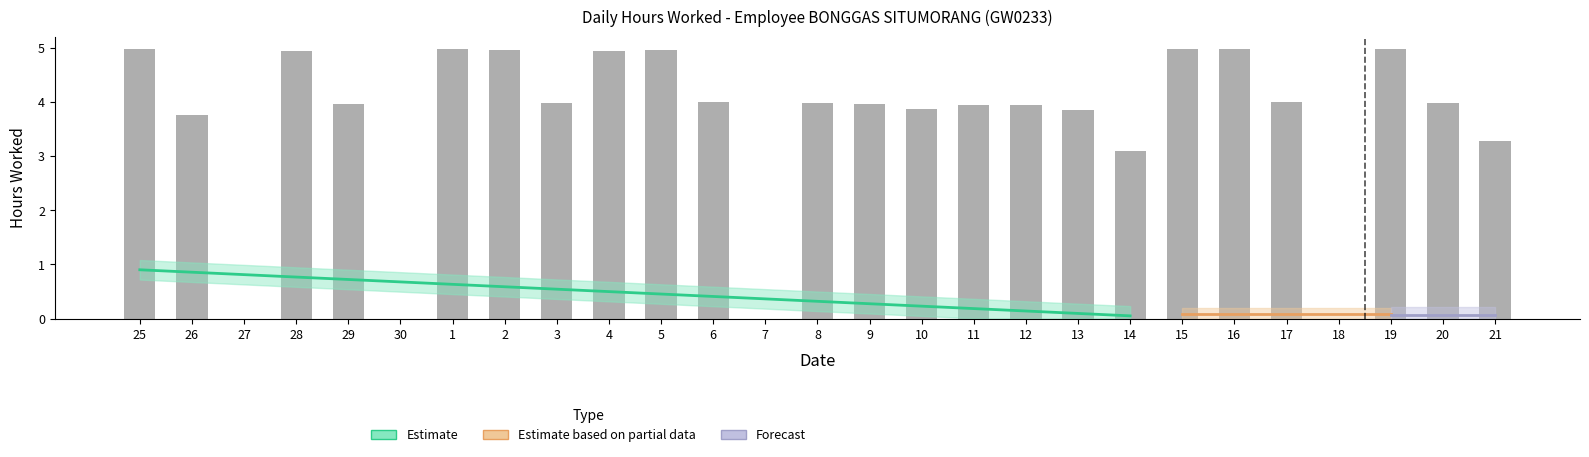

What is the average value?

3.6